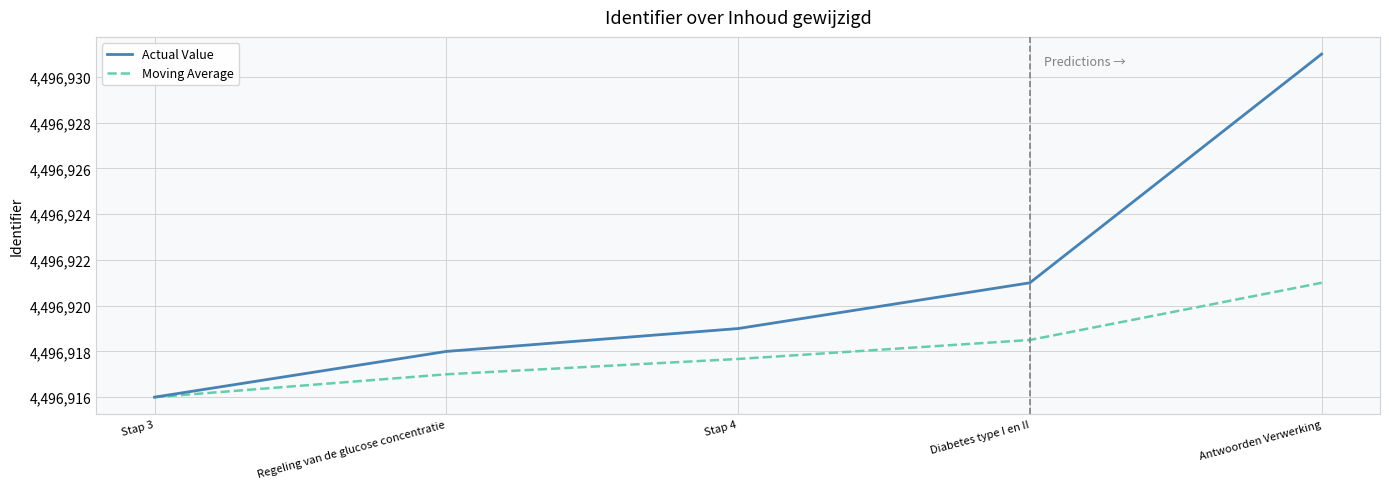

Reading left to right, extract all data points from this chart.

Actual Value: 4496916.0	4496918.0	4496919.0	4496921.0	4496931.0
Moving Average: 4496916.0	4496917.0	4496917.7	4496918.5	4496921.0